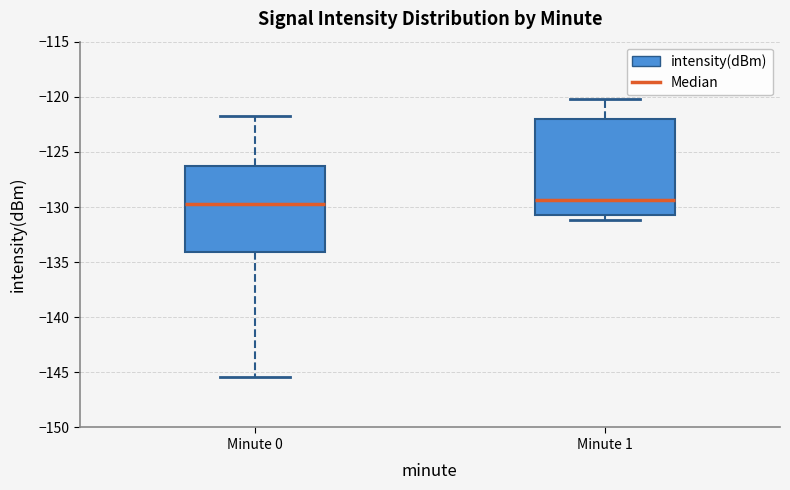

Reading left to right, read every box against the y-axis: the position of its median line, the range the box covers, and the ends of its whiskers. The values are not printed on the chart, so give them approximately, as read against the axis.

Minute 0: median -129.5, box -134.0 to -126.5, whiskers -145.5 to -121.5
Minute 1: median -129.5, box -130.5 to -122.0, whiskers -131.0 to -120.0